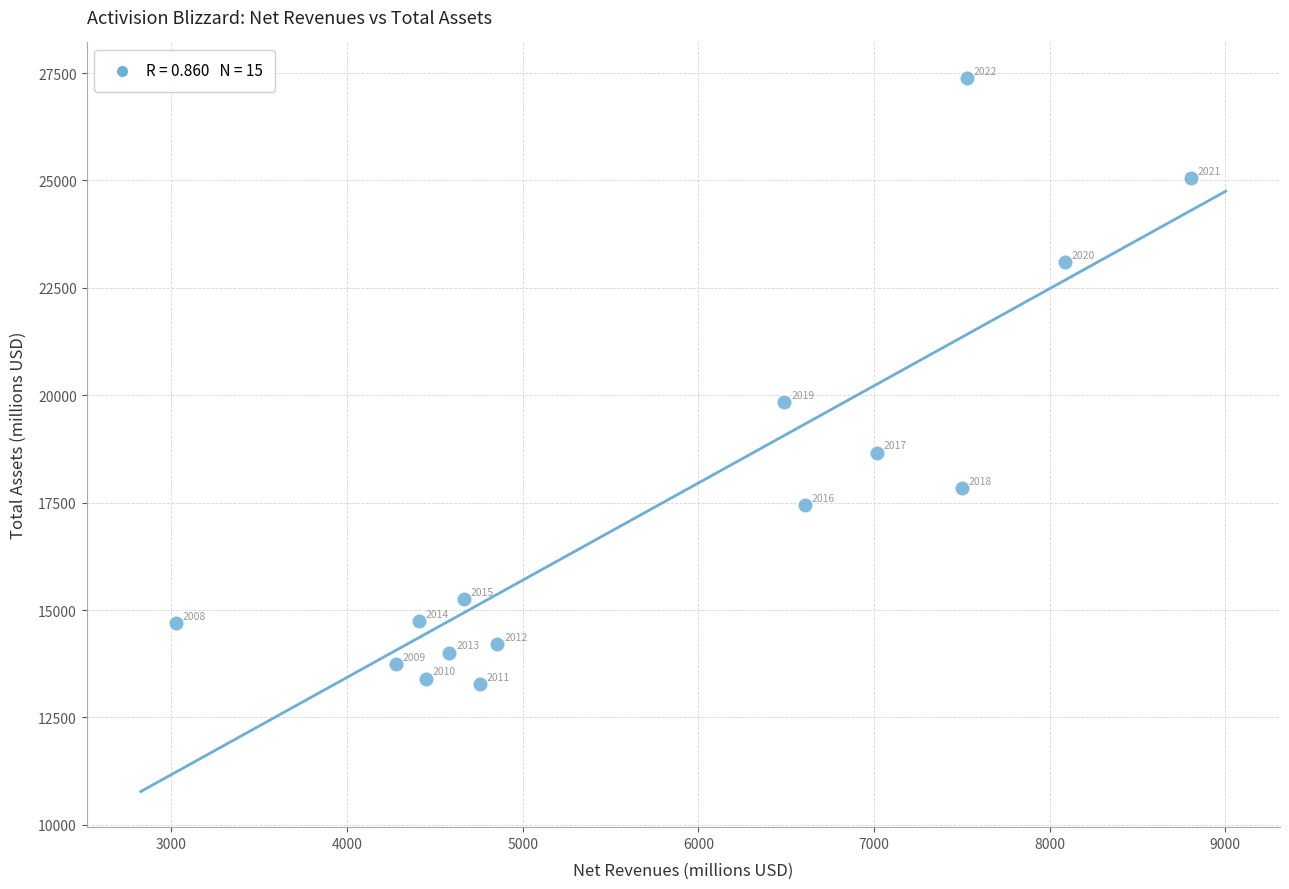

What is the range of Y values (max minus min)?

14106